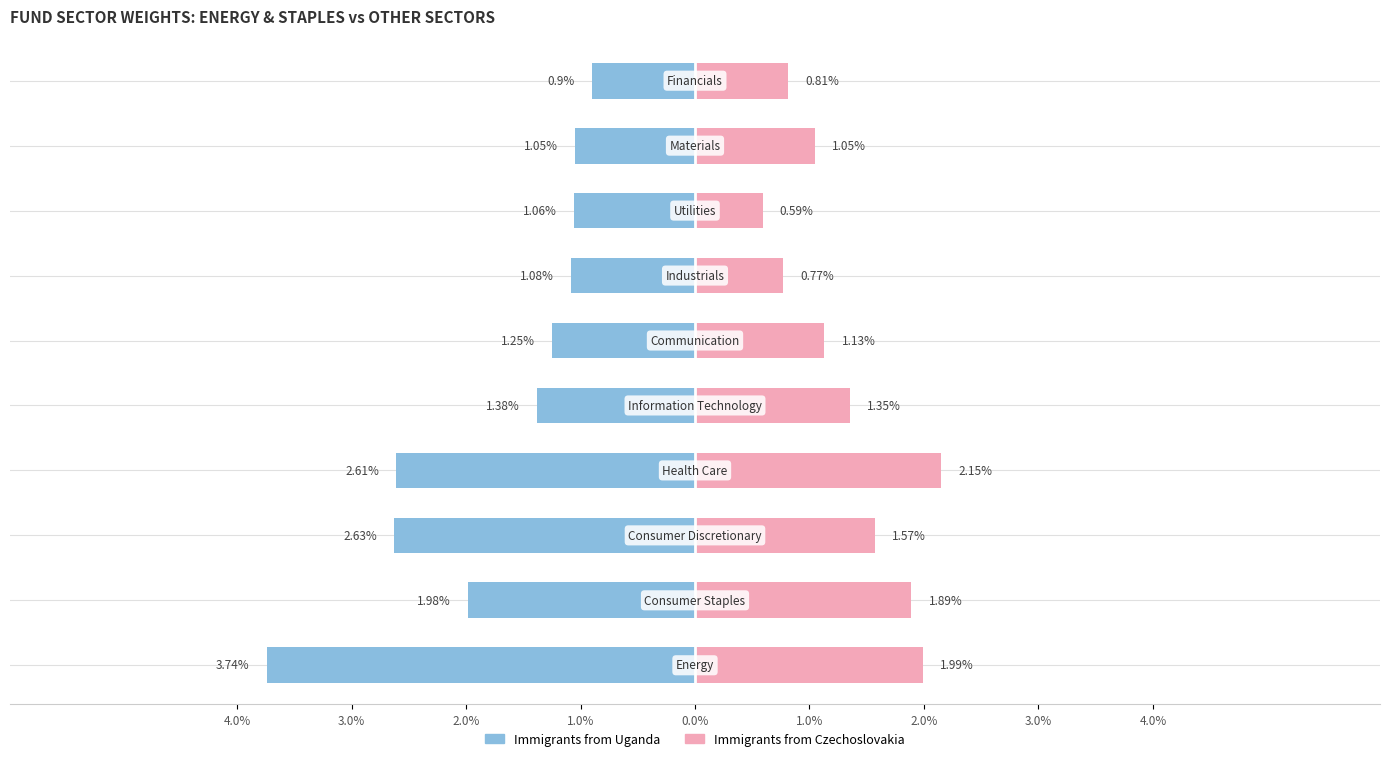

What is the value of the Immigrants from Uganda bar at the 5th from the left?

-1.4